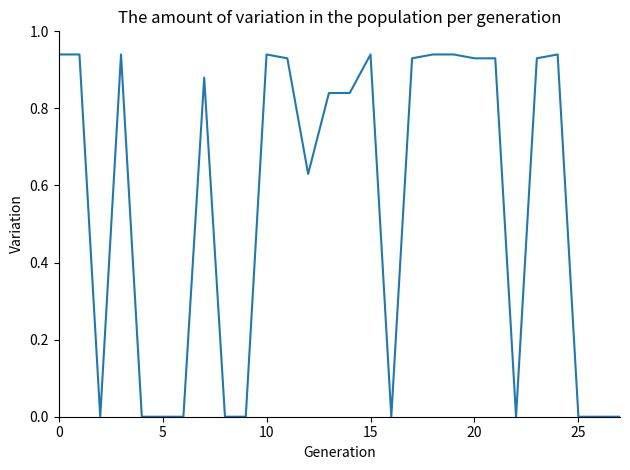

The value at 15 is 0.5. True or false?

False